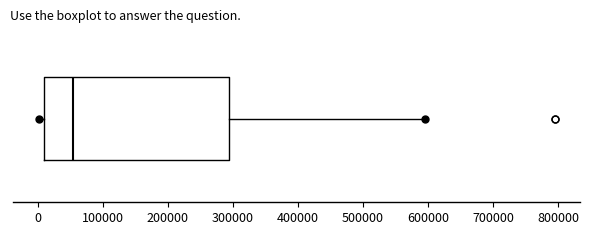

Where does the right whisker of the box end on the x-axis? The values are not printed on the chart, so give them approximately, as read against the axis.

590000